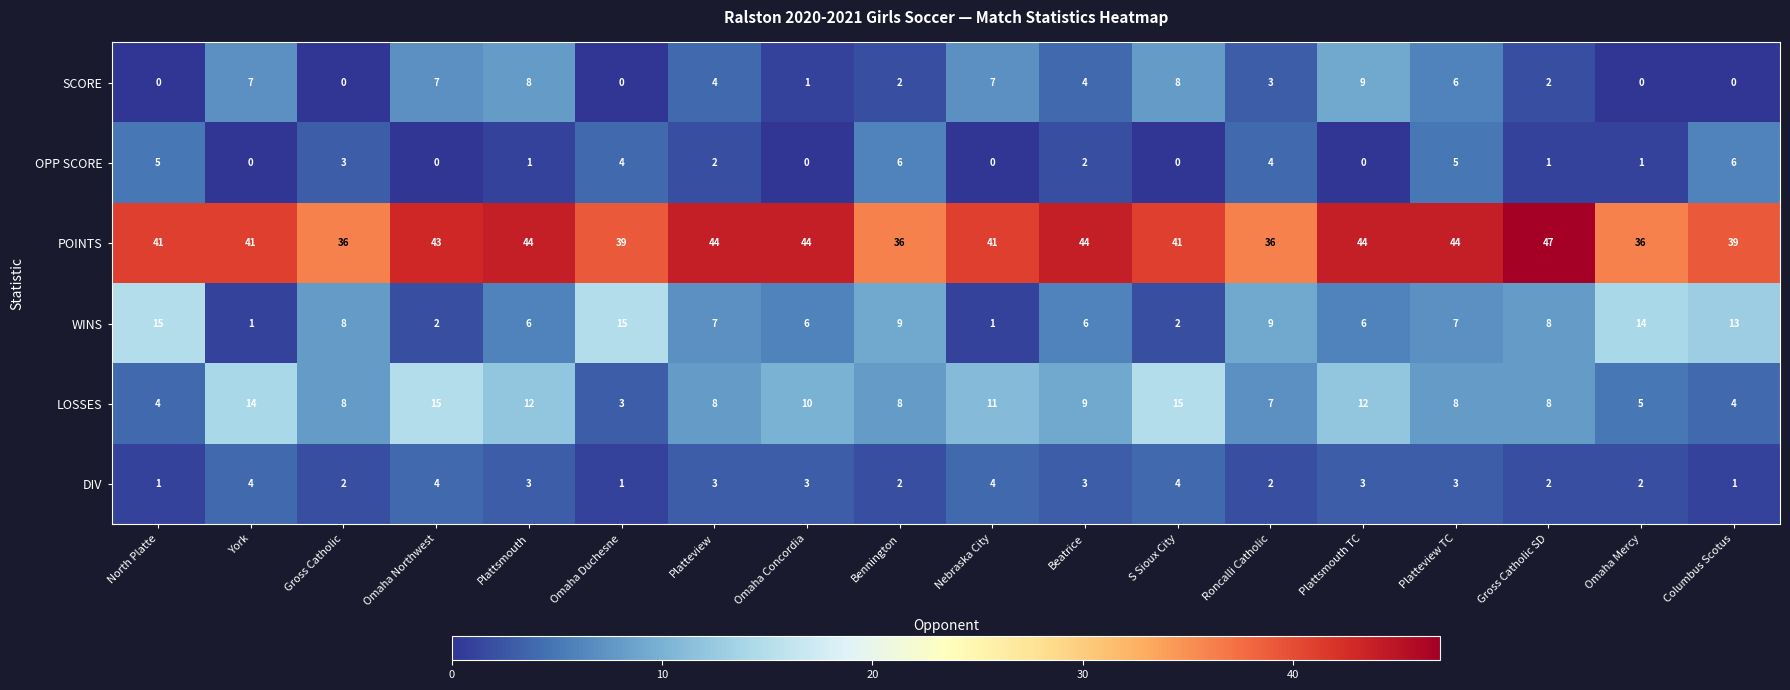

What is the maximum value shown in the chart?

47